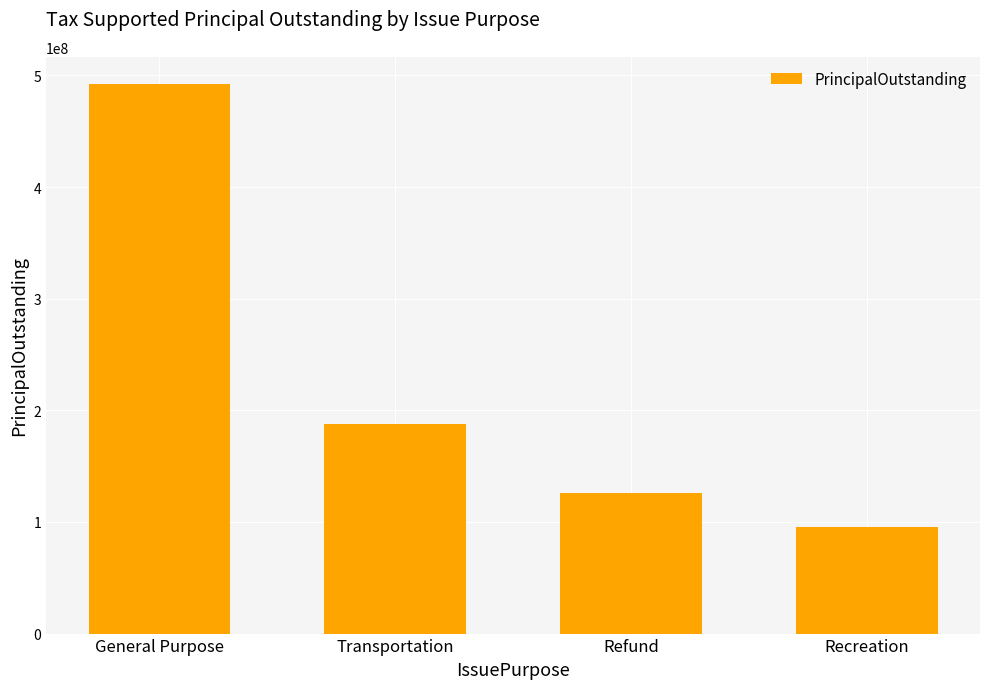

What is the label of the 4th bar from the right?

General Purpose